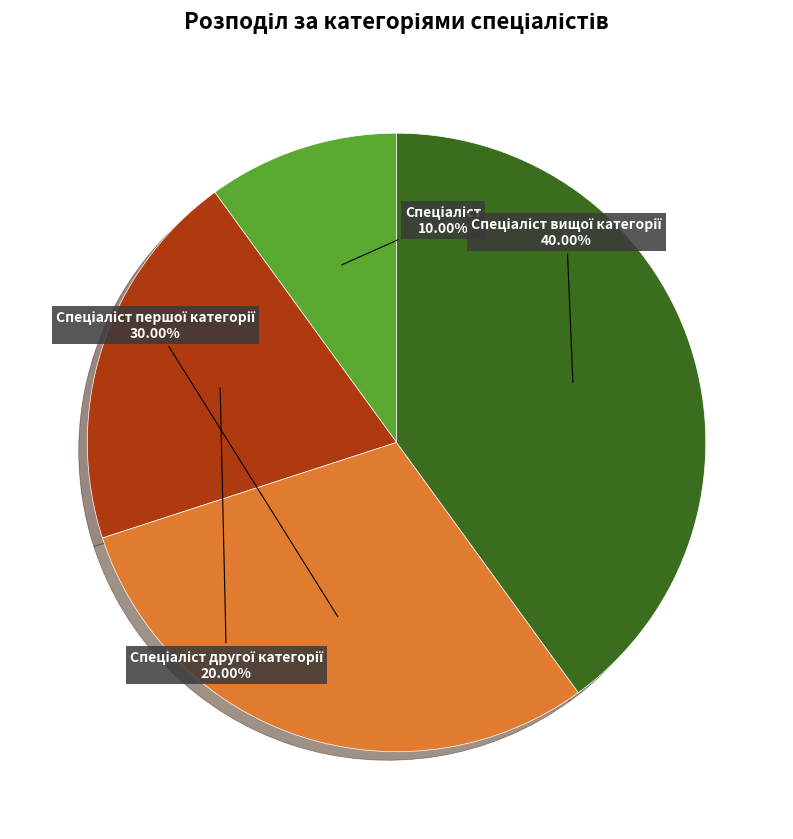

How many slices are in this pie chart?

4